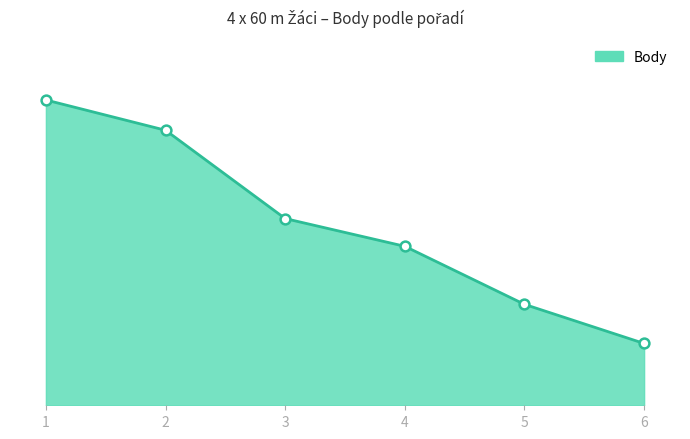

Is this an area chart (filled region under the line)?

Yes